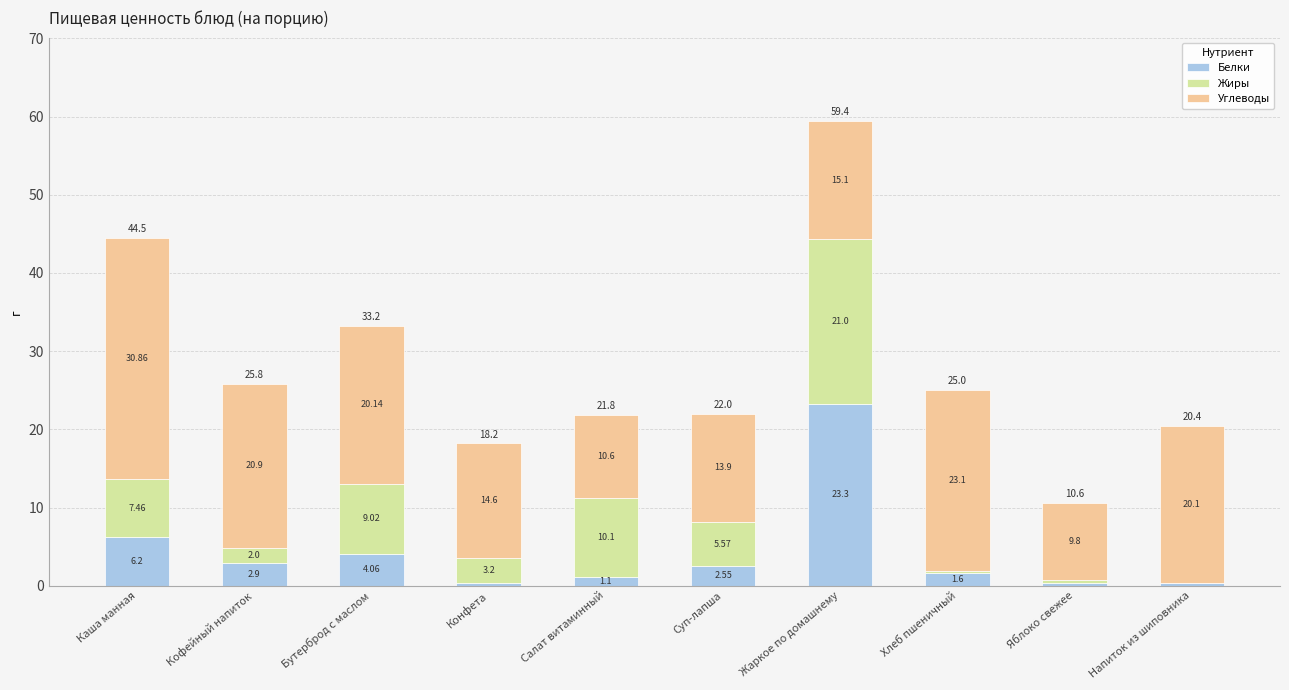

Where does the Белки series first go above 2?

Каша манная